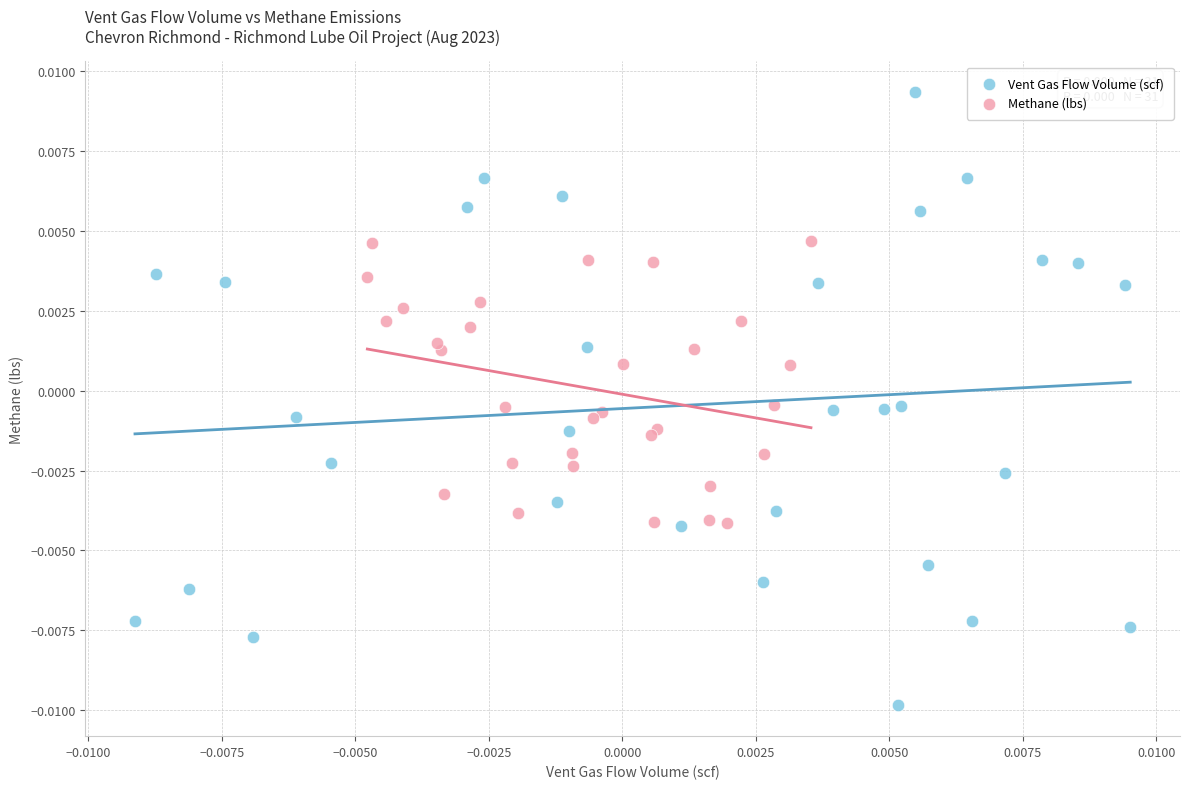

Which series has the widest spread of Y values?

Vent Gas Flow Volume (scf)